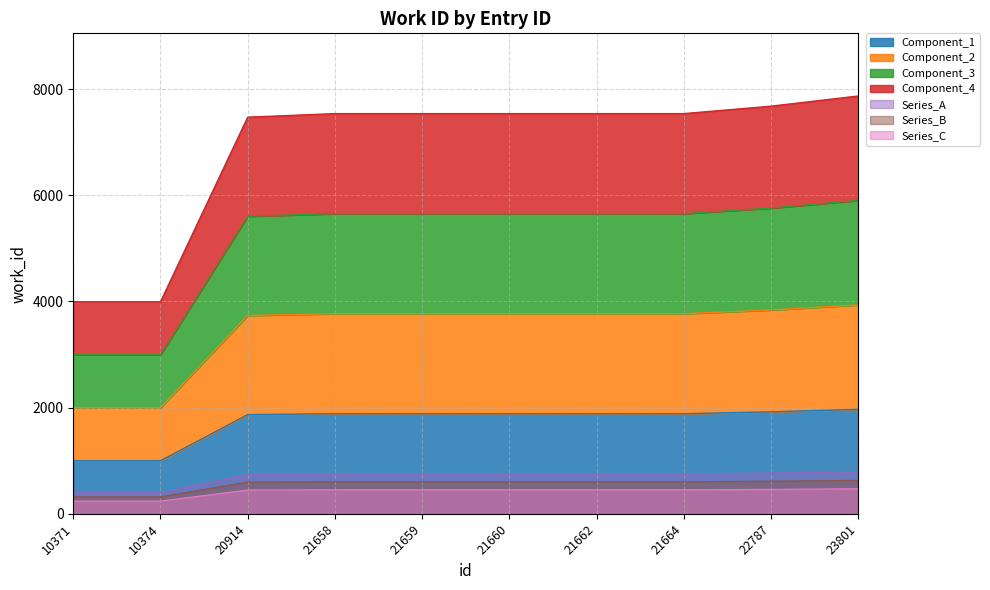

What is the difference between the second highest and second lowest values?

921.2